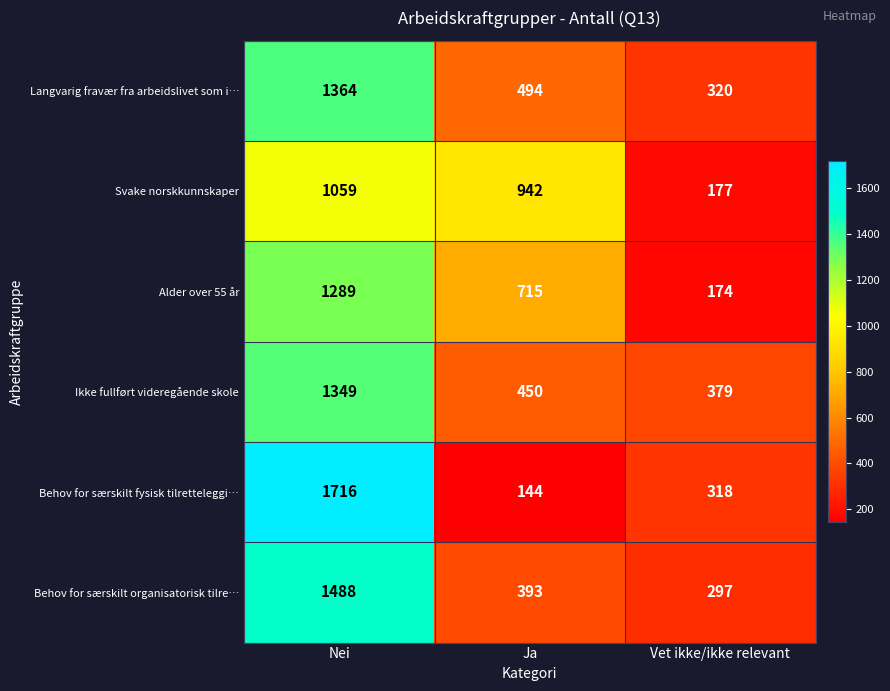

At which label does Svake norskkunnskaper first exceed 942?

Nei